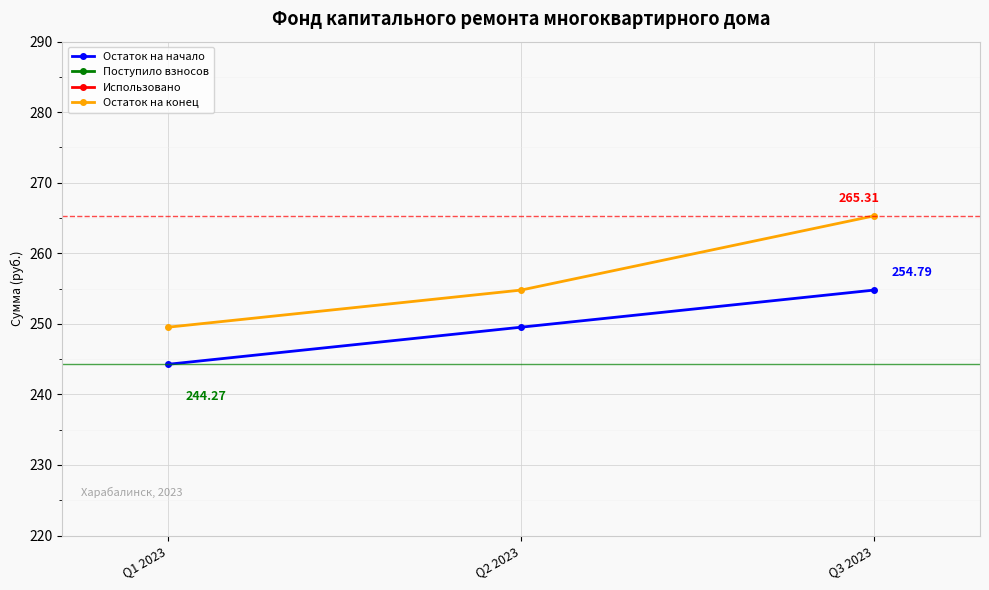

What is the average value of the Остаток на начало series?

249.5